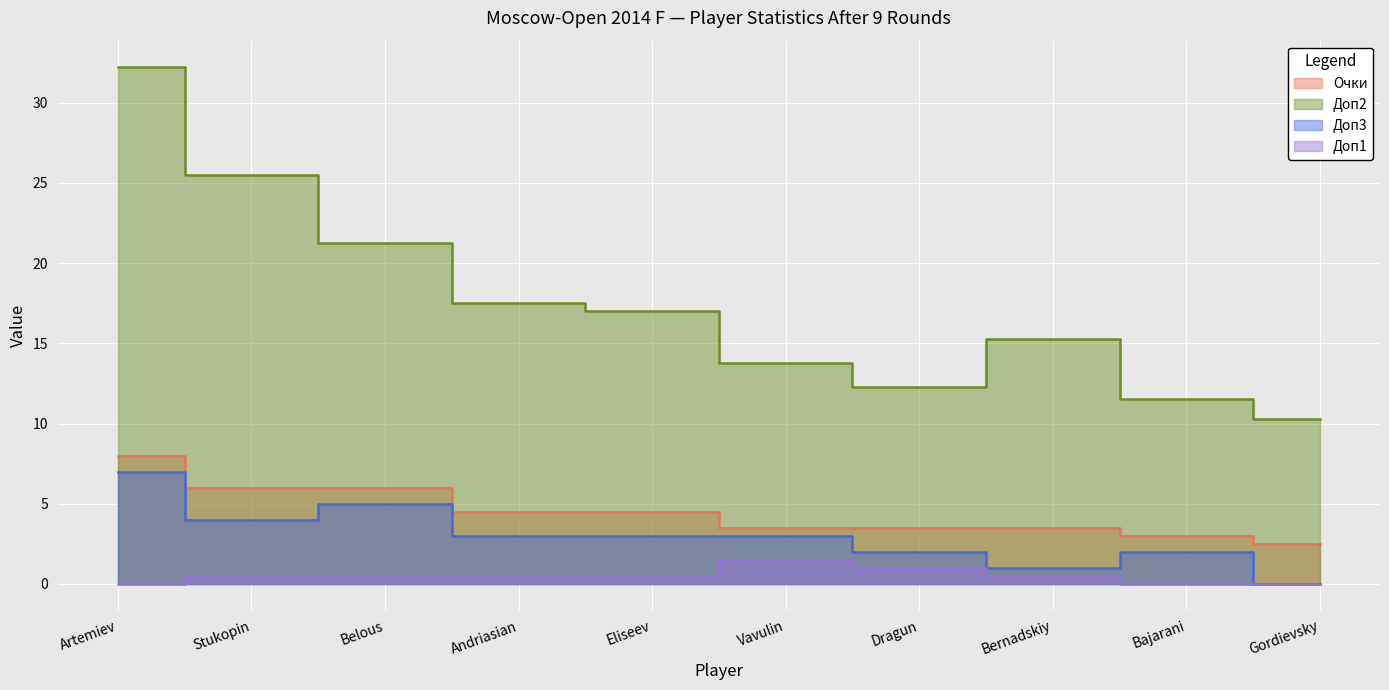

Is the value of Очки at Gordievsky greater than the value of Доп3 at Eliseev?

No